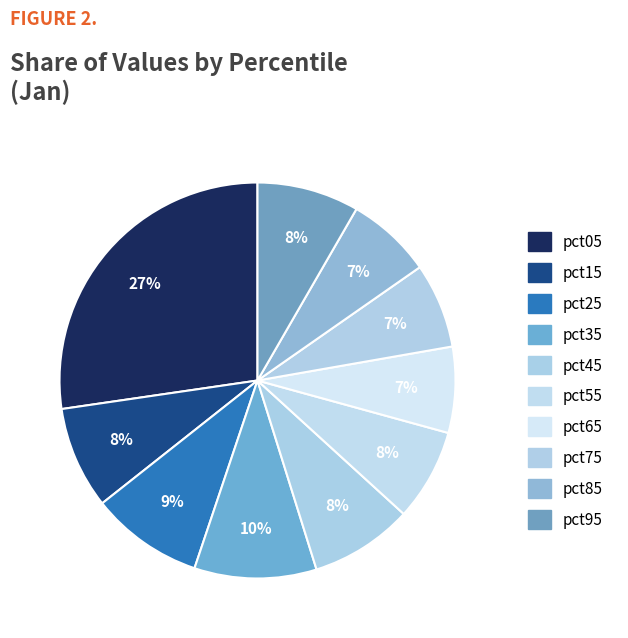

What portion of the pie excludes pct65?

93.0%